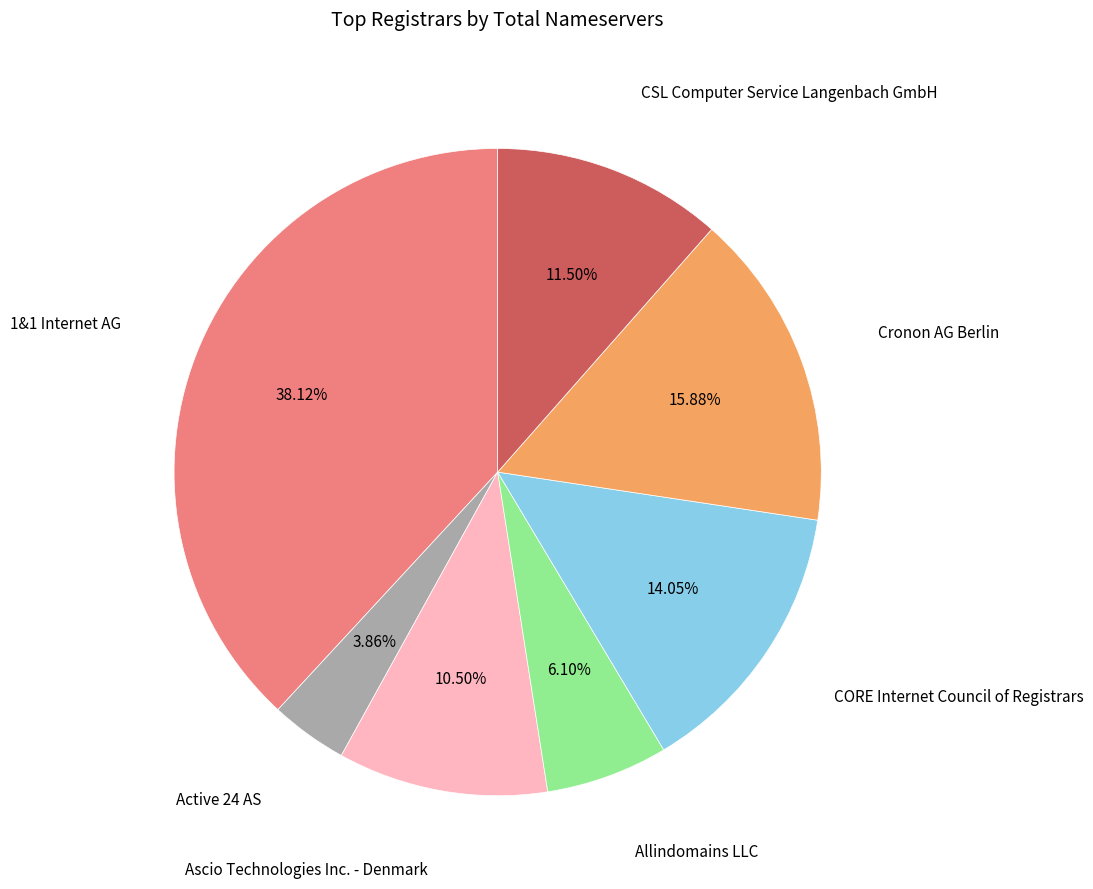

The CORE Internet Council of Registrars slice represents 19% of the pie. True or false?

False